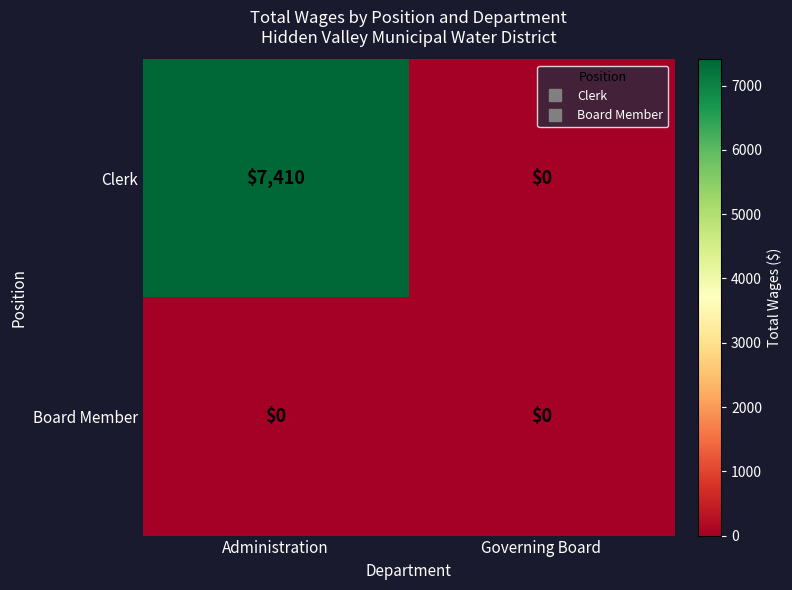

Which series has the largest range (max minus min)?

Clerk